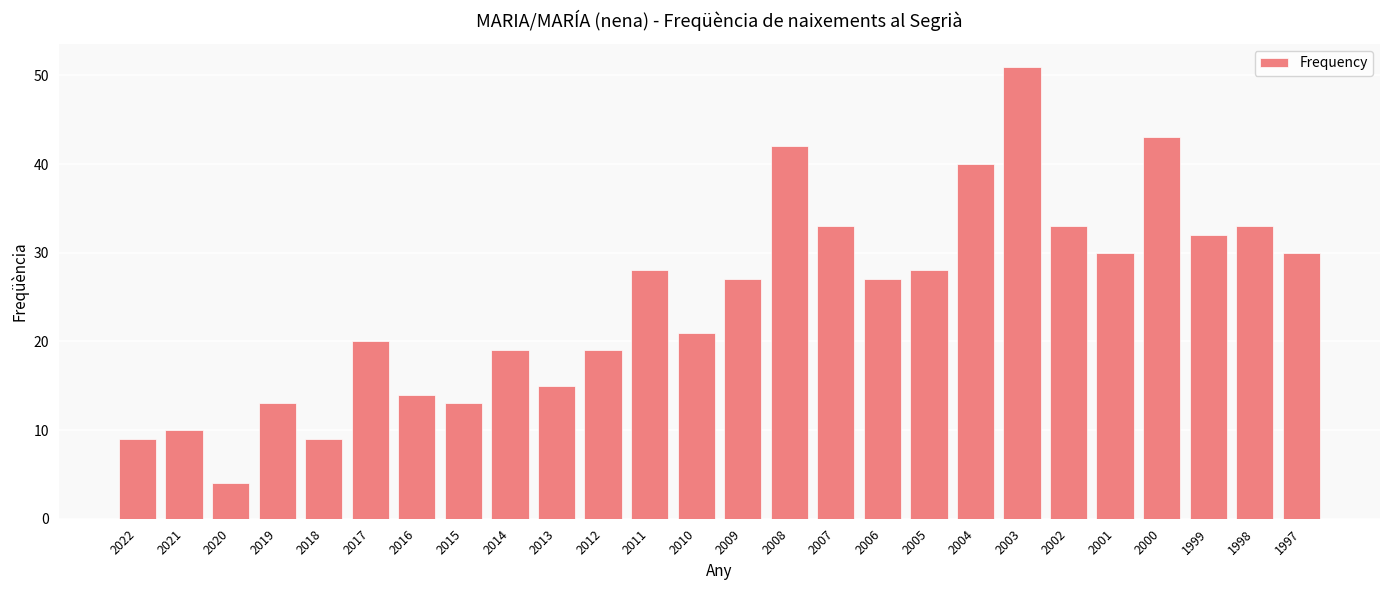

Reading left to right, extract all data points from this chart.

9	10	4	13	9	20	14	13	19	15	19	28	21	27	42	33	27	28	40	51	33	30	43	32	33	30